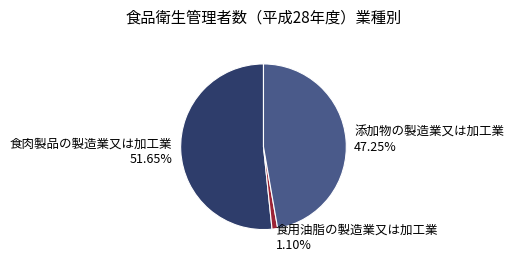

True or false: 食用油脂の製造業又は加工業 accounts for 11% of the total.

False